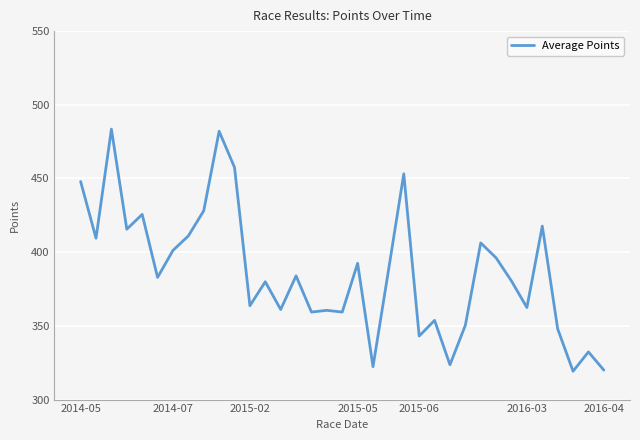

What is the maximum value shown in the chart?

483.5